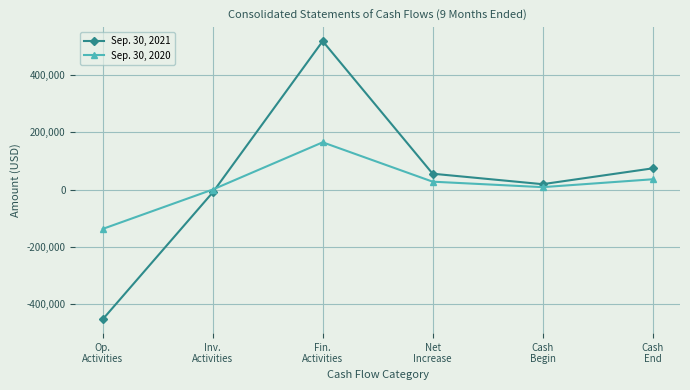

Which series ends up on top after the final intersection of Sep. 30, 2021 and Sep. 30, 2020?

Sep. 30, 2021